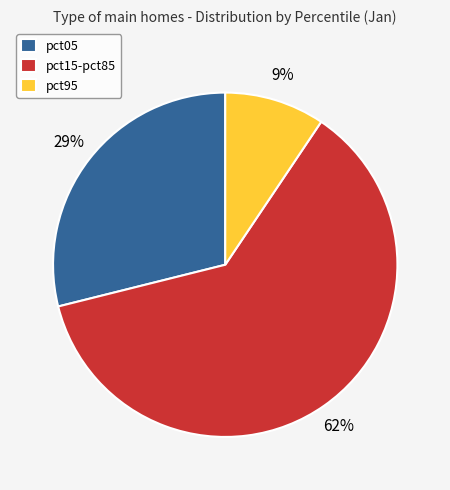

Is it true that pct15-pct85 is 72% of the pie?

False